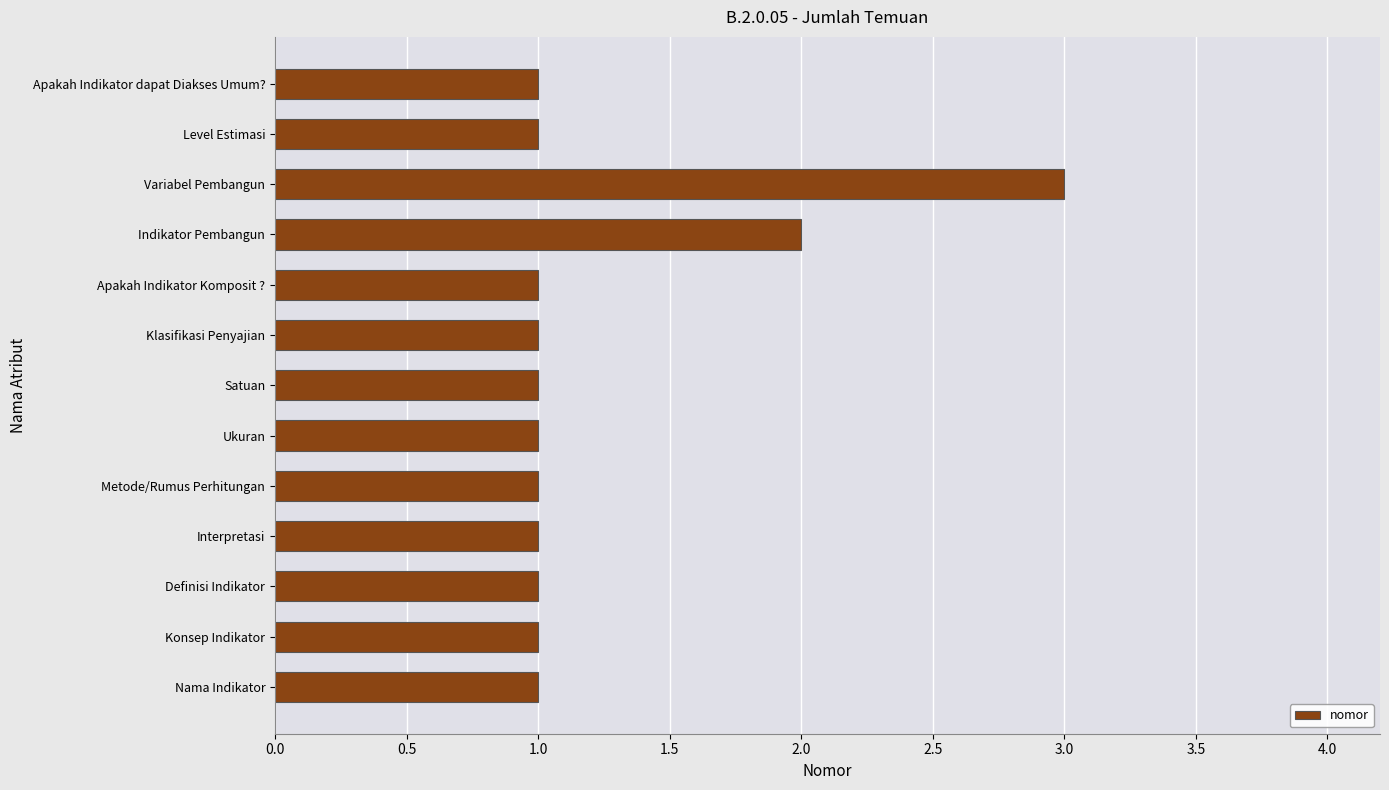

How many data points does each series have?

13